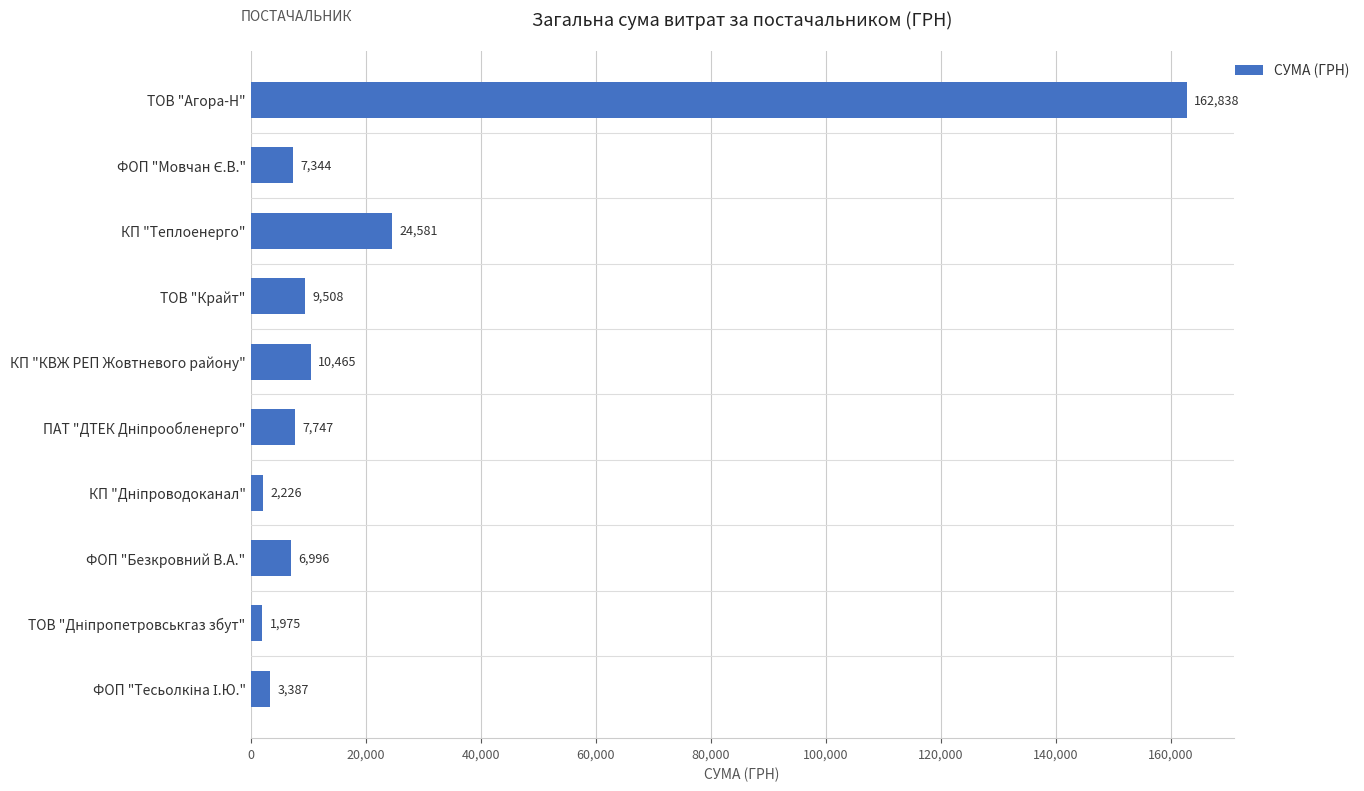

At which label is the value closest to 82406?

КП "Теплоенерго"